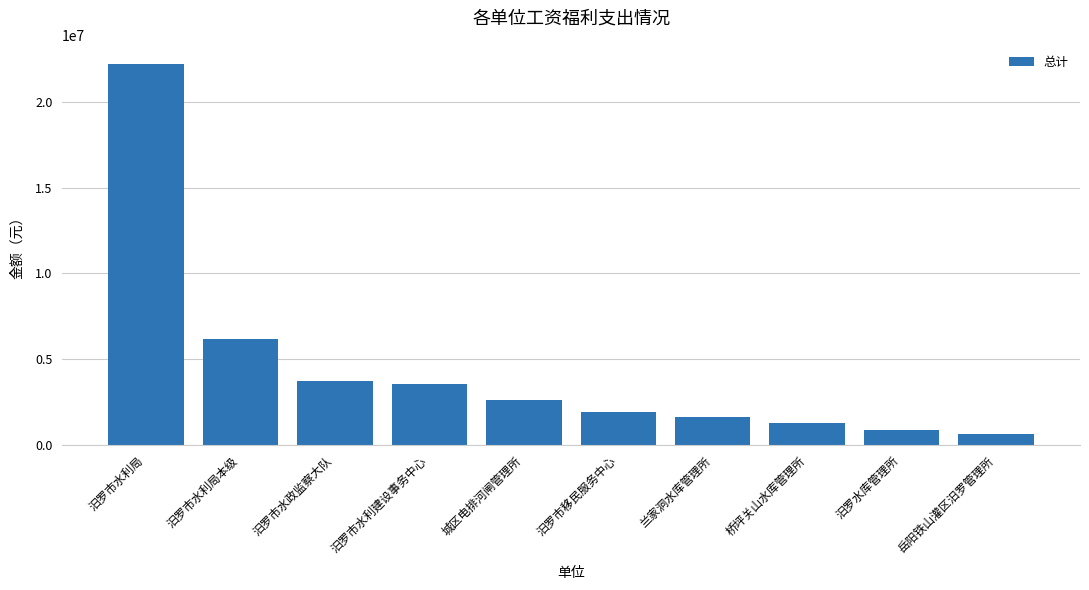

At which label does the data first exceed 2625541?

汨罗市水利局